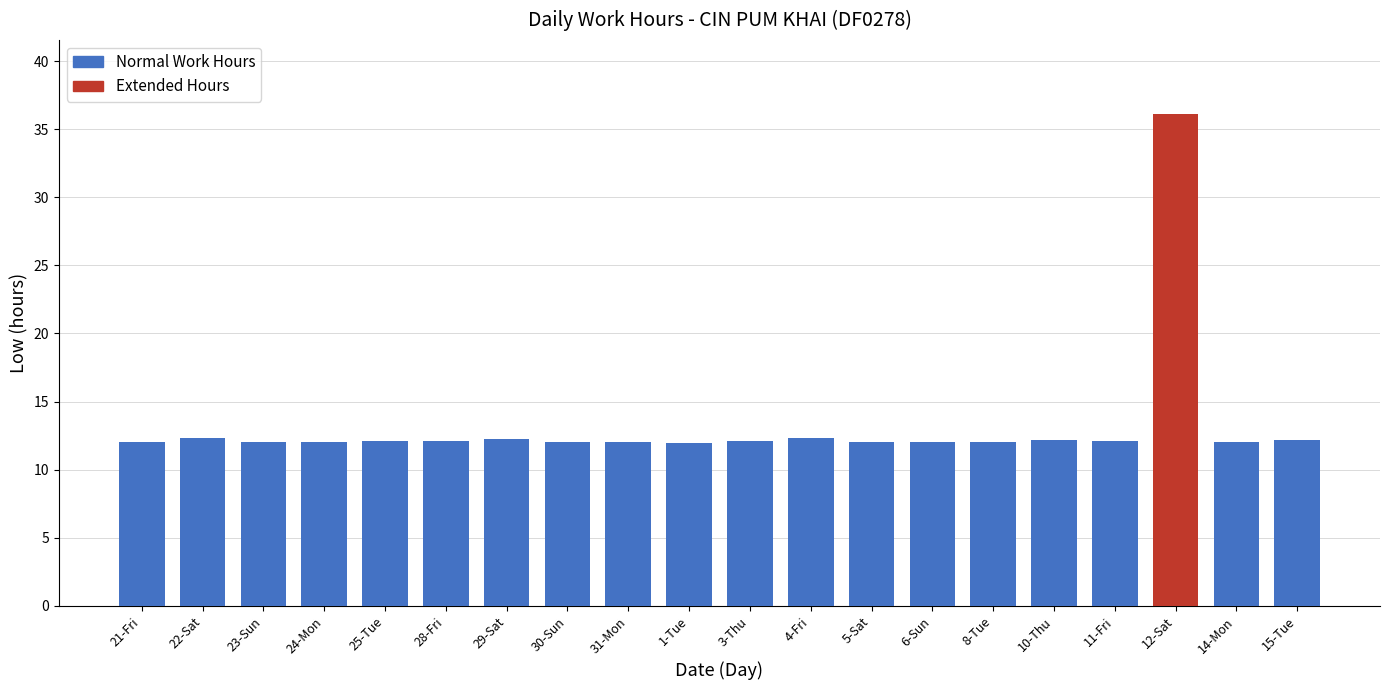

What position from the right is 24-Mon?

17